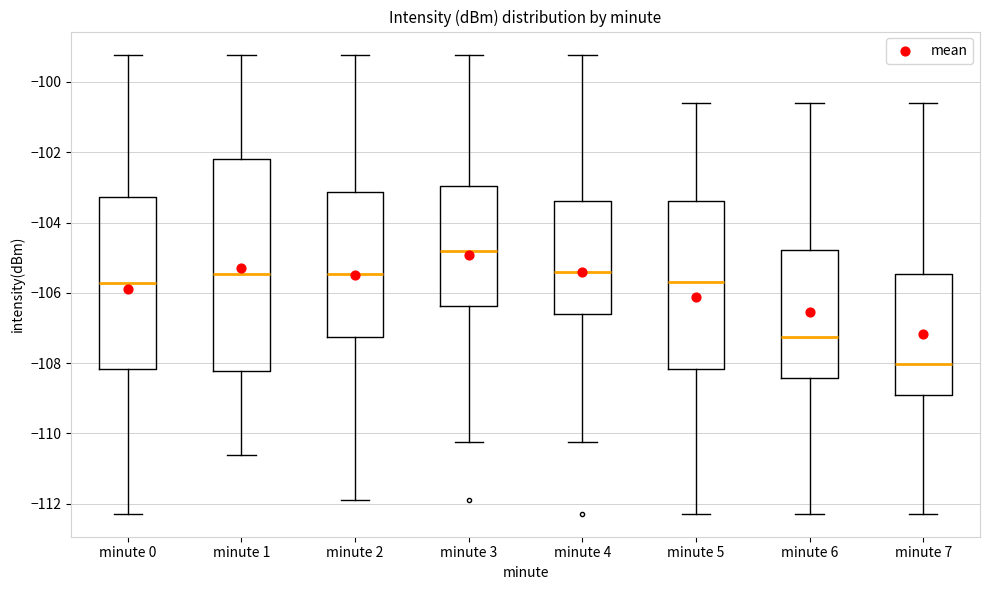

Which box is the tallest, from its lower edge to its upper edge?

minute 1